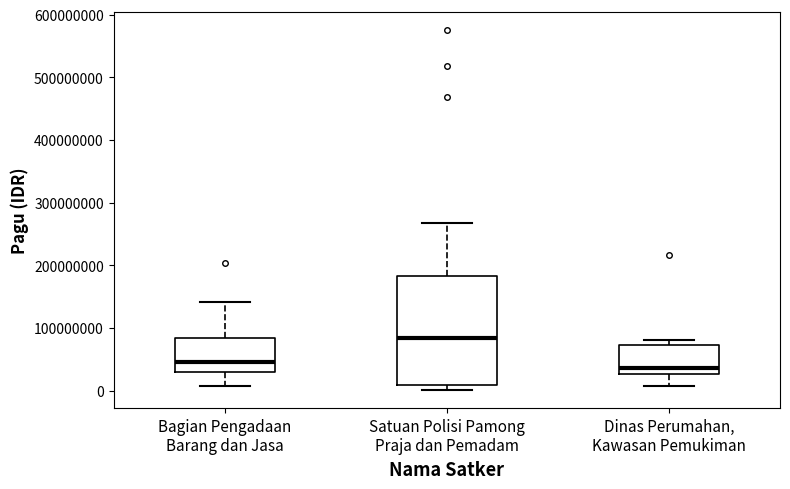

Which box's median line is the highest?

Satuan Polisi Pamong Praja dan Pemadam